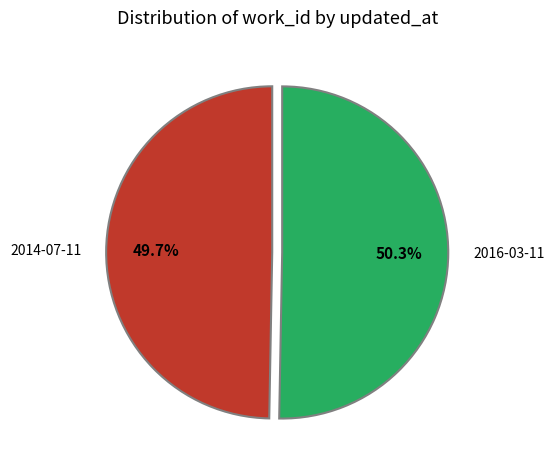

What is the ratio of the value at 2016-03-11 to the value at 2014-07-11?

1.0